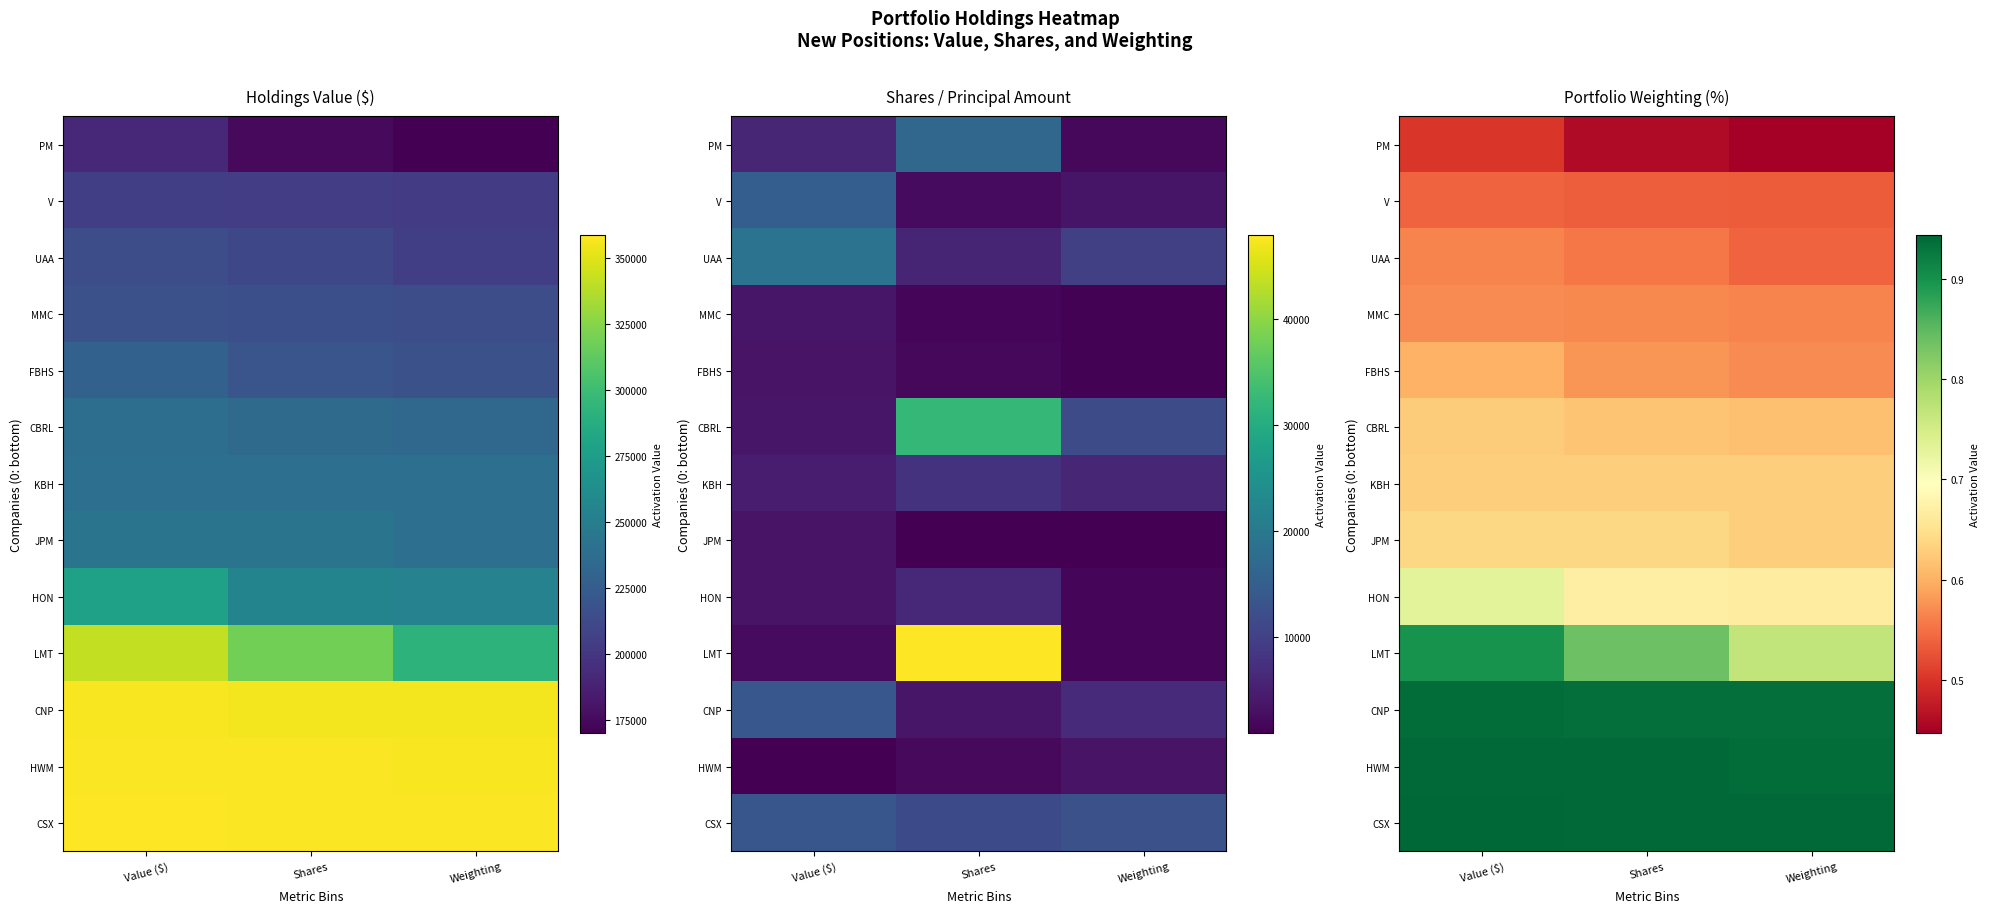

Rank the series by their maximum value, from highest to lowest.

CSX, HWM, CNP, LMT, HON, JPM, KBH, CBRL, FBHS, MMC, UAA, V, PM